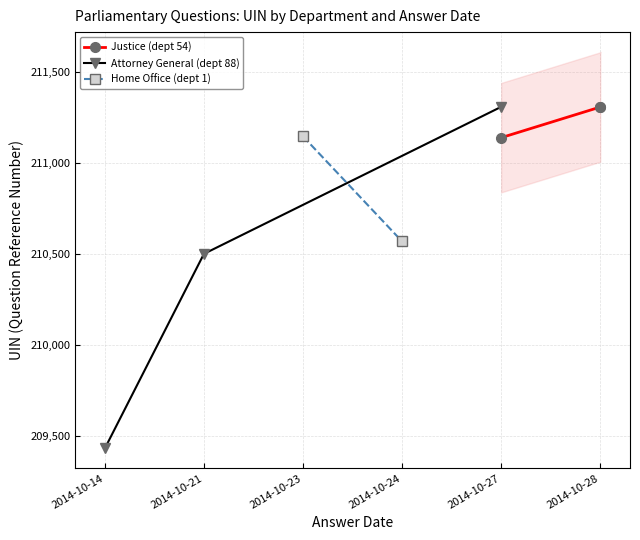

What is the smallest value displayed?

209434